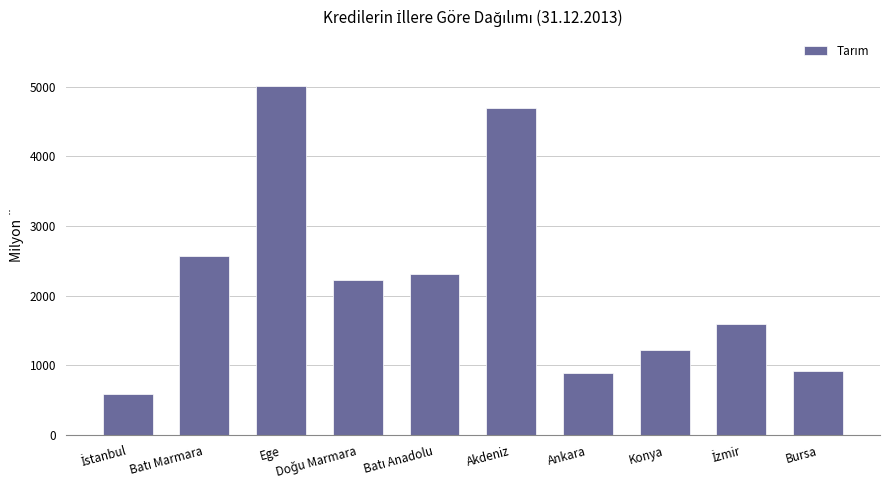

What is the value of the 4th bar from the left?

2220.3